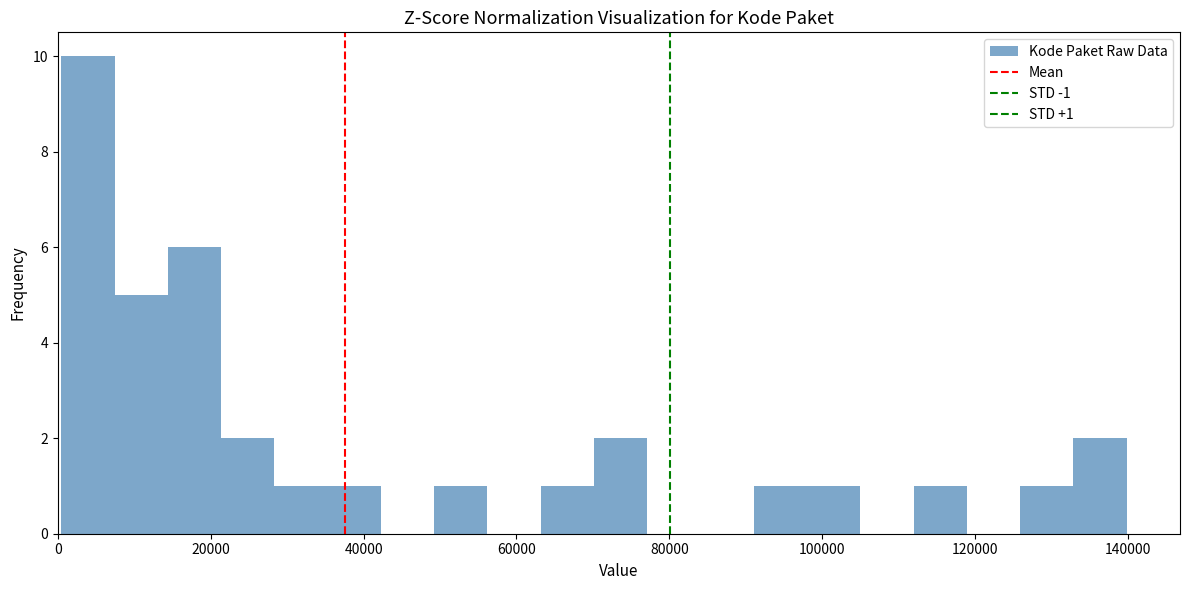

Read against the x-axis, roughly where is the centre of the tallest bar?

4000